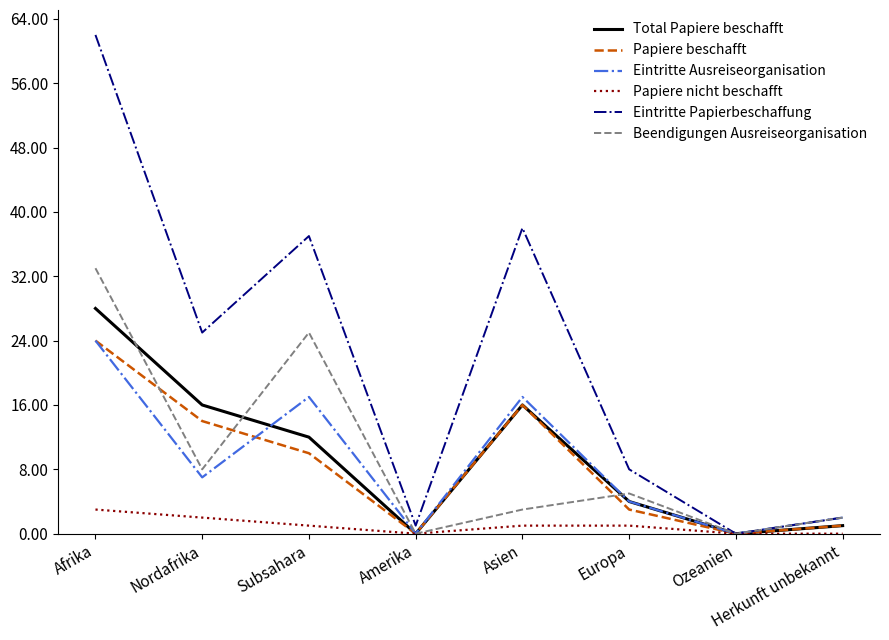

Does the chart display data point markers on the line(s)?

No